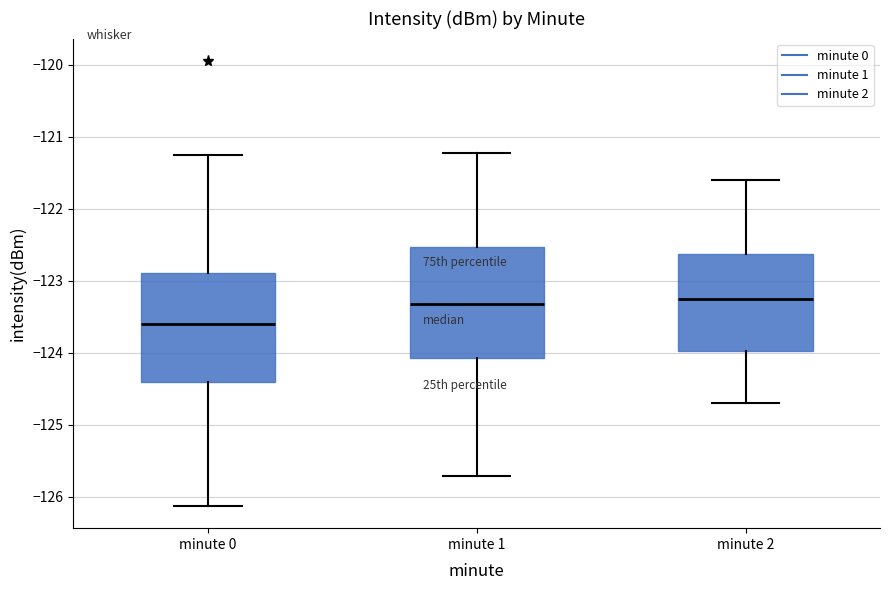

Which box's median line is the lowest?

minute 0